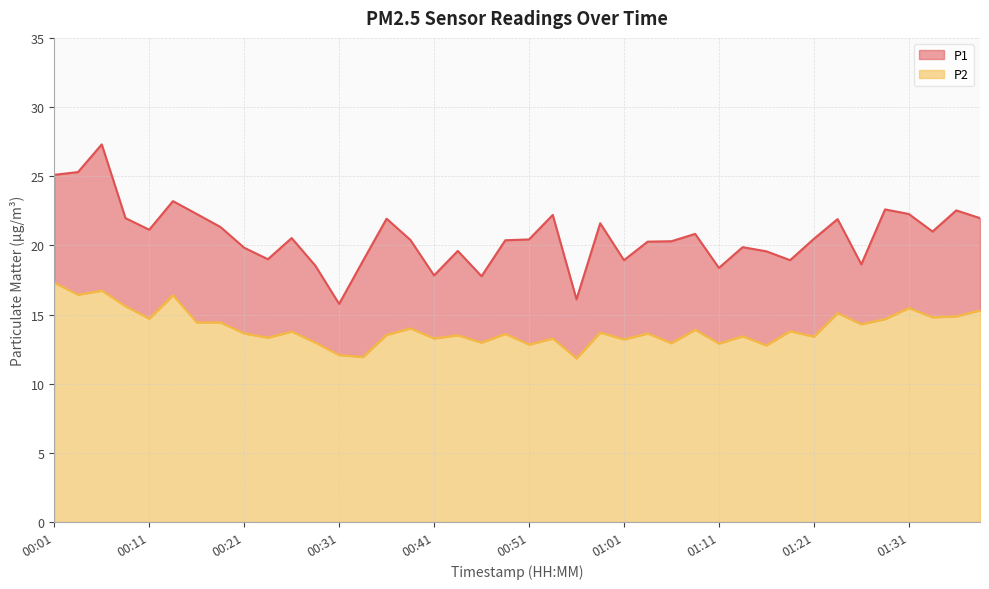

True or false: P1 has more than 0 interior local peaks.

True